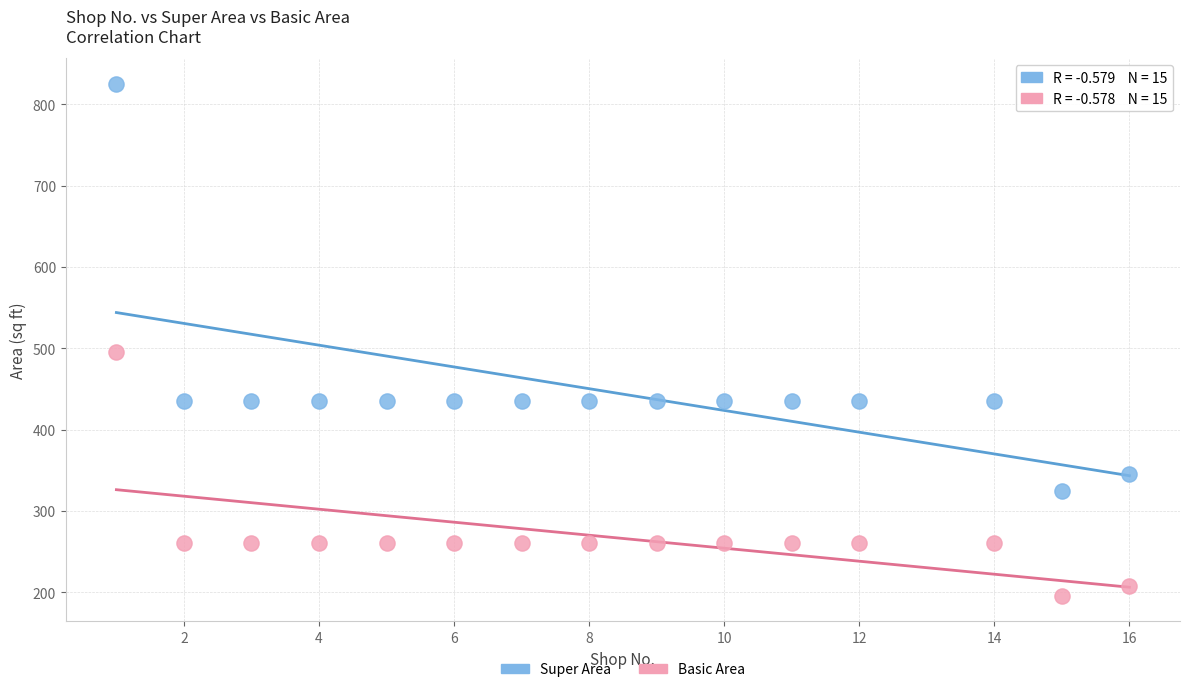

Across all data points, what is the range of X values (max minus min)?

15.0